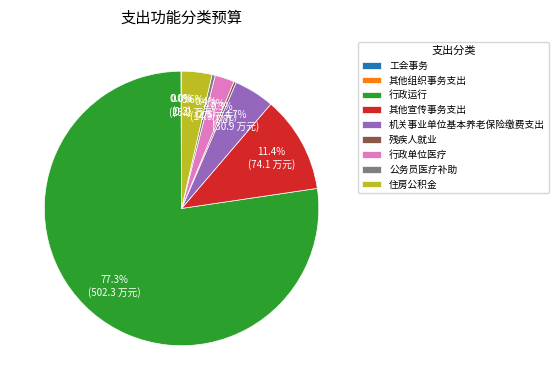

Do 住房公积金 and 残疾人就业 together represent more than half of the pie?

No